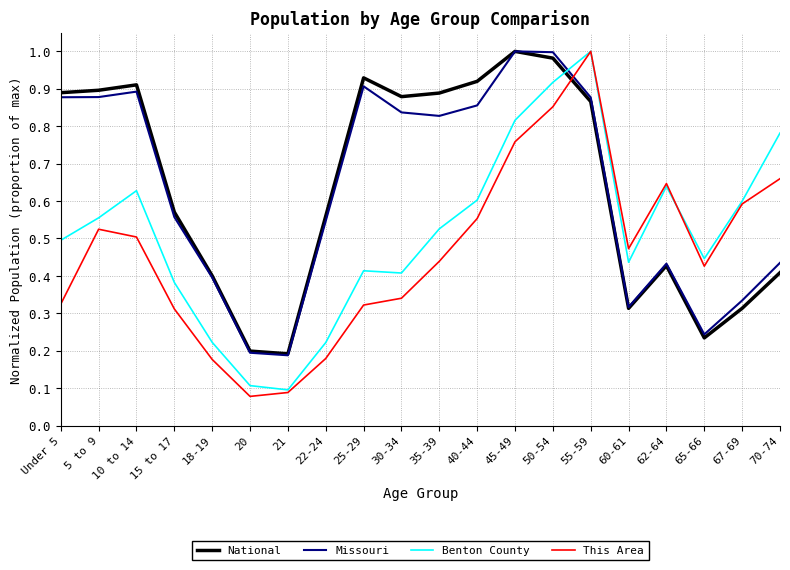

What position from the right is 70-74?

1